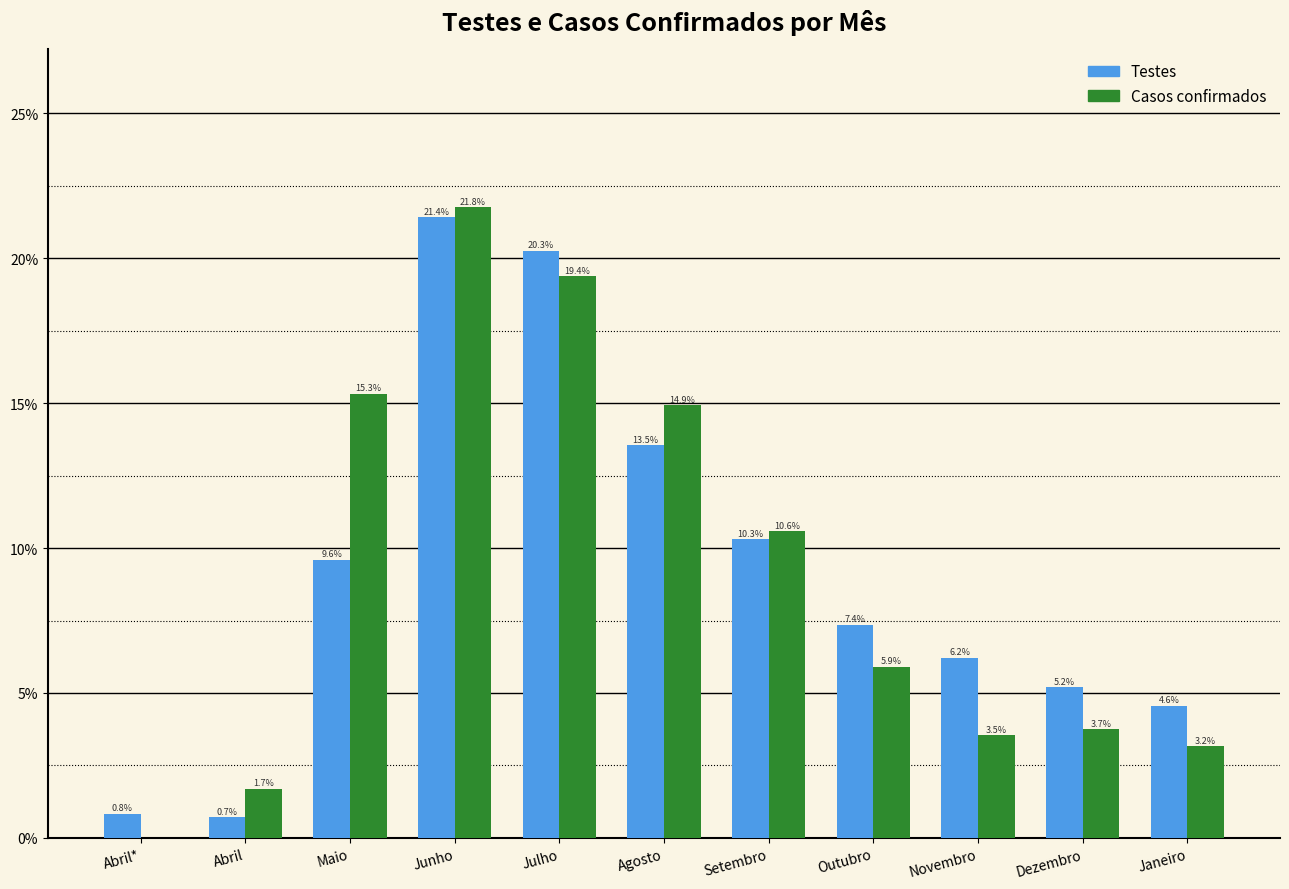

Reading left to right, transcribe all the data shown in this chart.

Testes: Abril*=0.8	Abril=0.7	Maio=9.6	Junho=21.4	Julho=20.3	Agosto=13.5	Setembro=10.3	Outubro=7.4	Novembro=6.2	Dezembro=5.2	Janeiro=4.6
Casos confirmados: Abril*=0.0	Abril=1.7	Maio=15.3	Junho=21.8	Julho=19.4	Agosto=14.9	Setembro=10.6	Outubro=5.9	Novembro=3.5	Dezembro=3.7	Janeiro=3.2